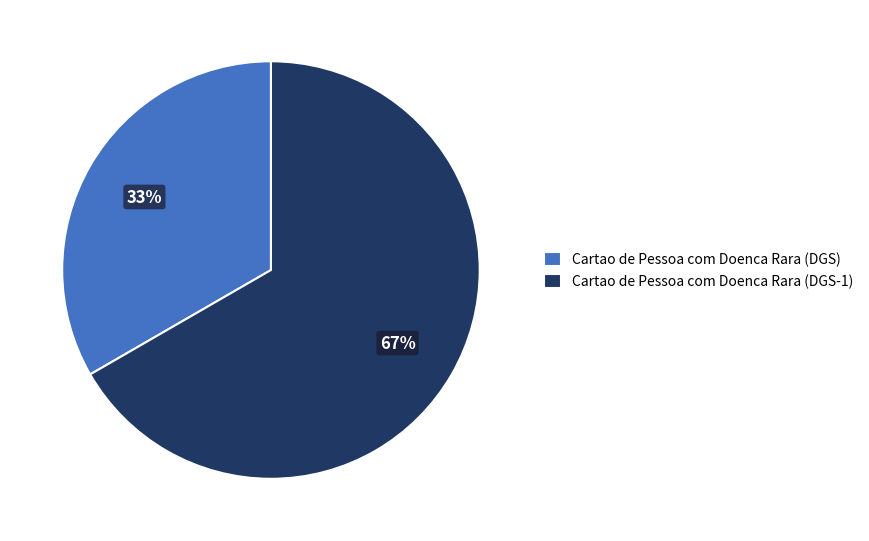

What is the ratio of the value at Cartao de Pessoa com Doenca Rara (DGS) to the value at Cartao de Pessoa com Doenca Rara (DGS-1)?

0.5